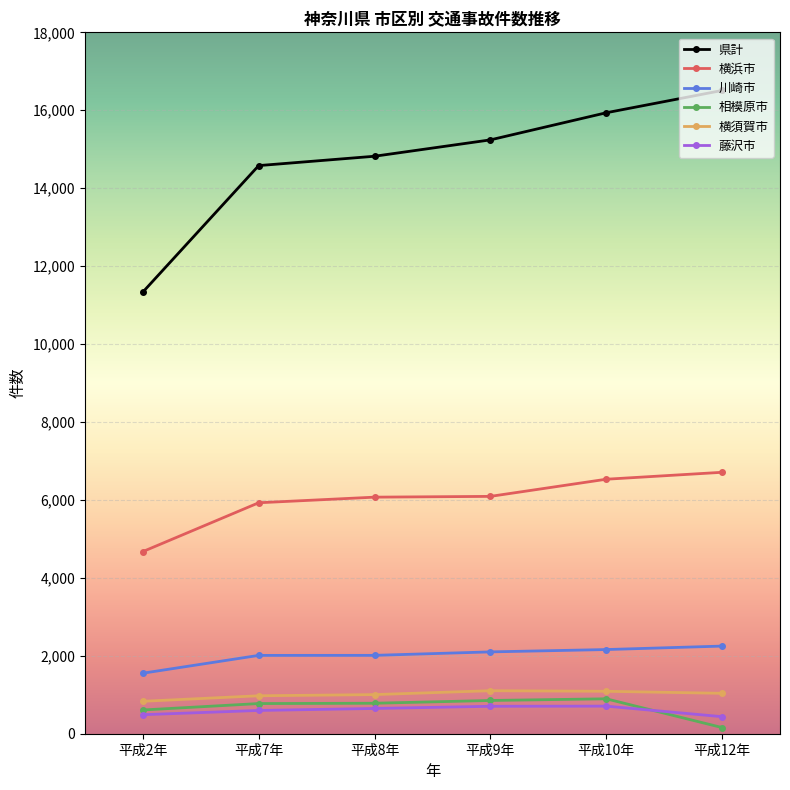

What is the difference between the highest and lowest values at 平成8年?

14172